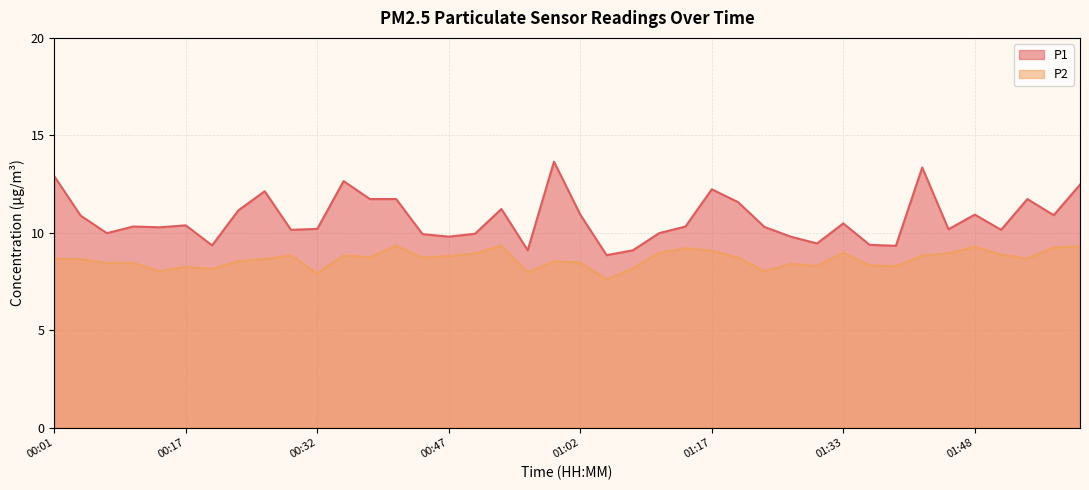

Does the chart display data point markers on the line(s)?

No